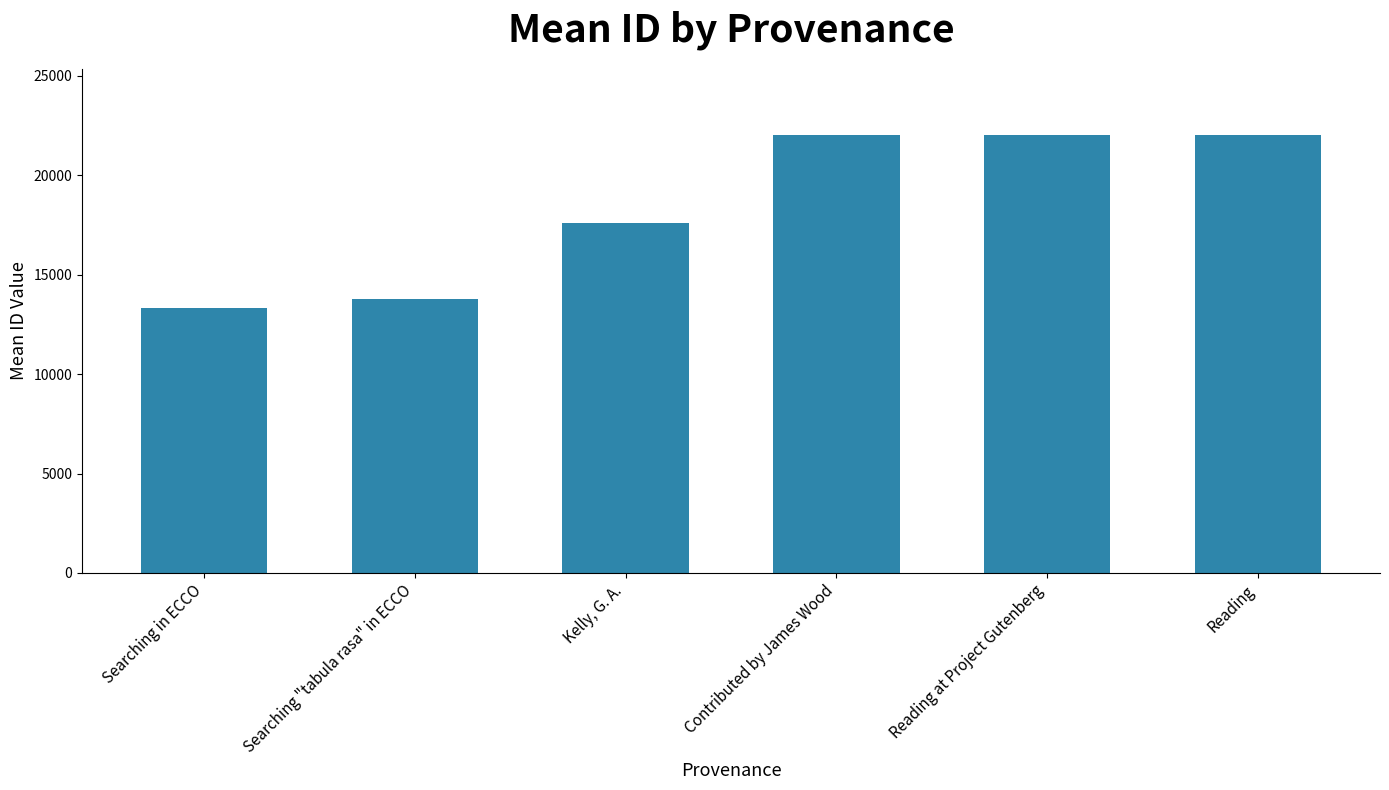

Is it true that the value at Searching in ECCO is 13320.5?

True